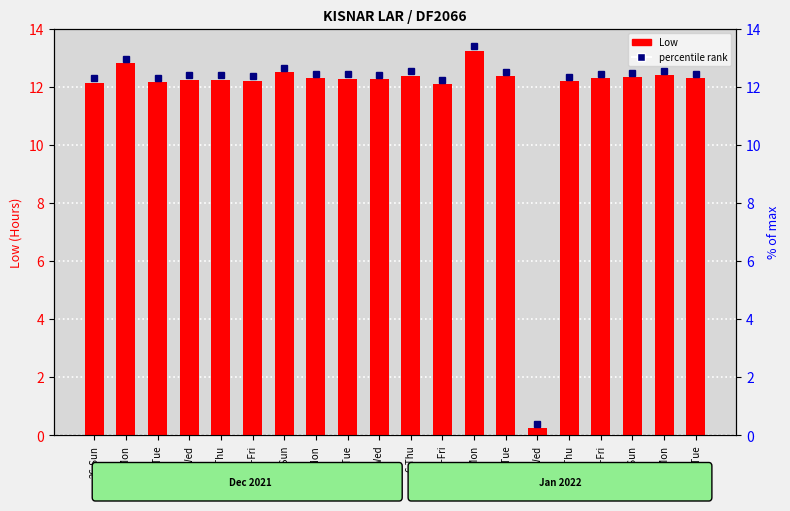

What is the change in value from 28-Tue to 4-Tue?

+0.1